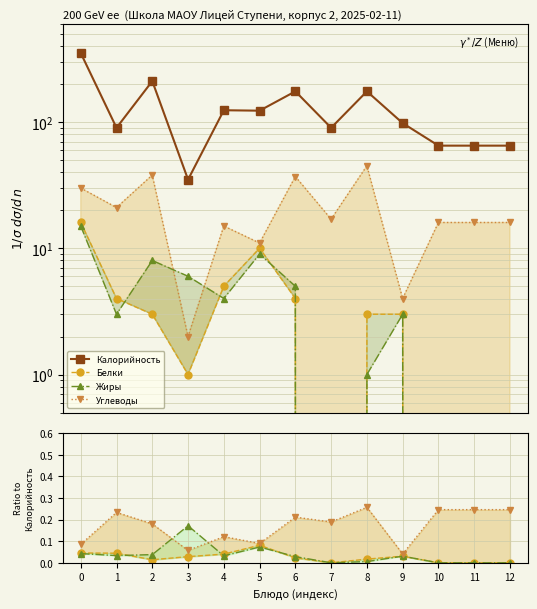

Where do Углеводы and Жиры first cross each other?

2 and 3